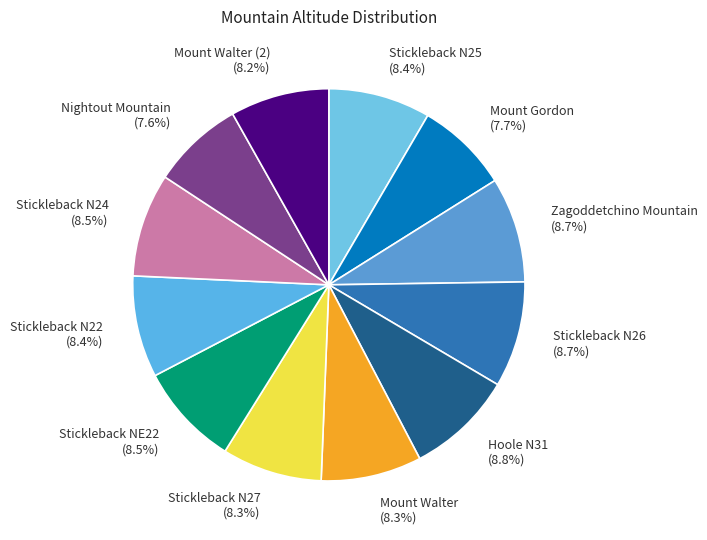

How many segments does this pie chart have?

12